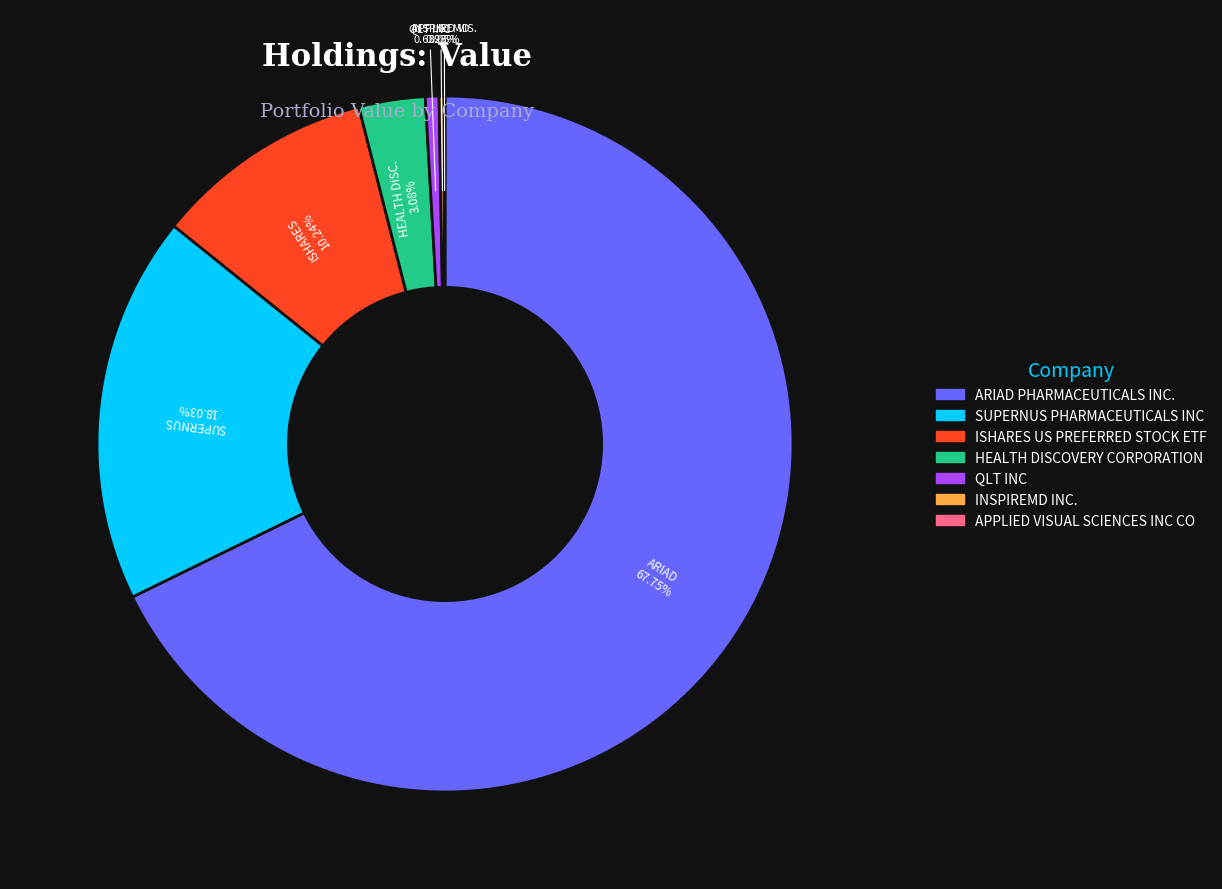

Which slice represents more than half of the pie?

ARIAD PHARMACEUTICALS INC.